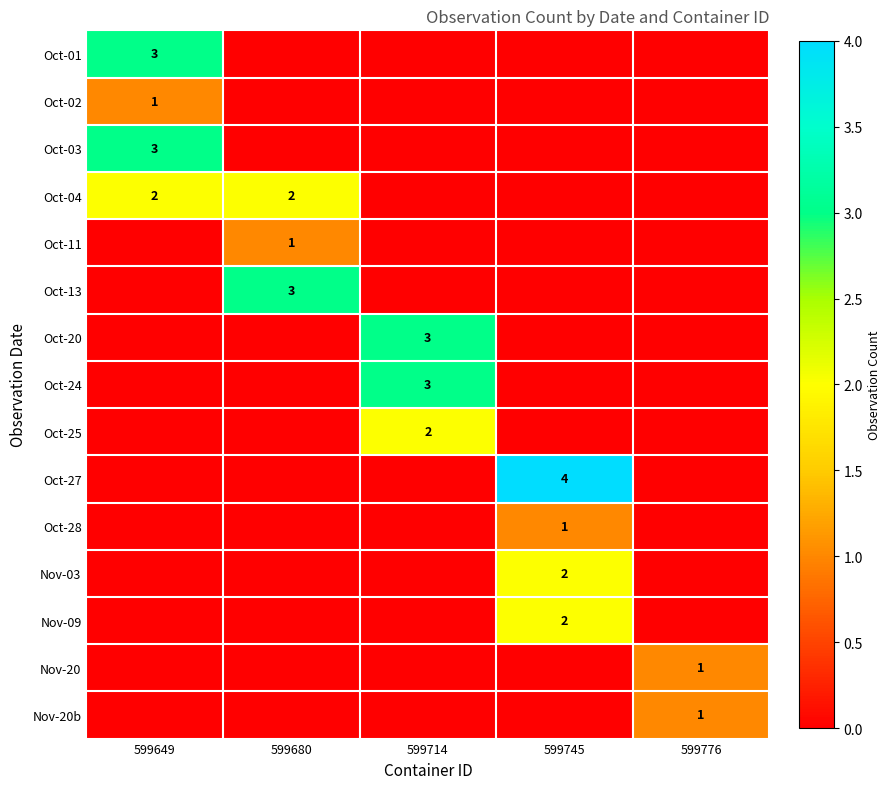

True or false: Oct-11 has a value of 0 at 599680.

False